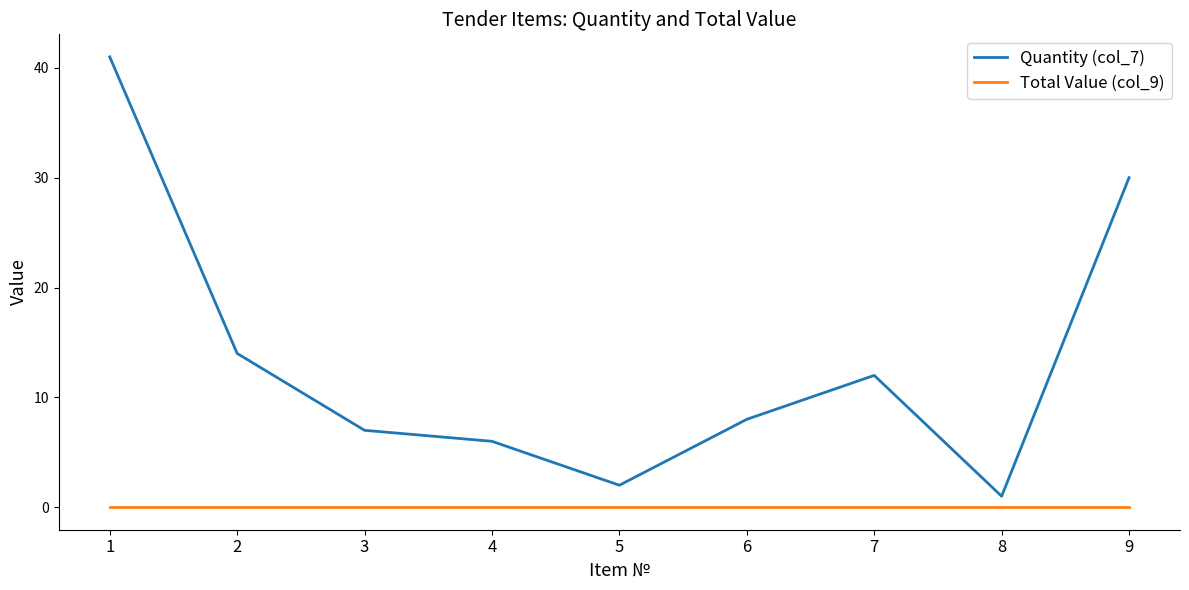

List the series in order of their peak value, lowest first.

Total Value (col_9), Quantity (col_7)